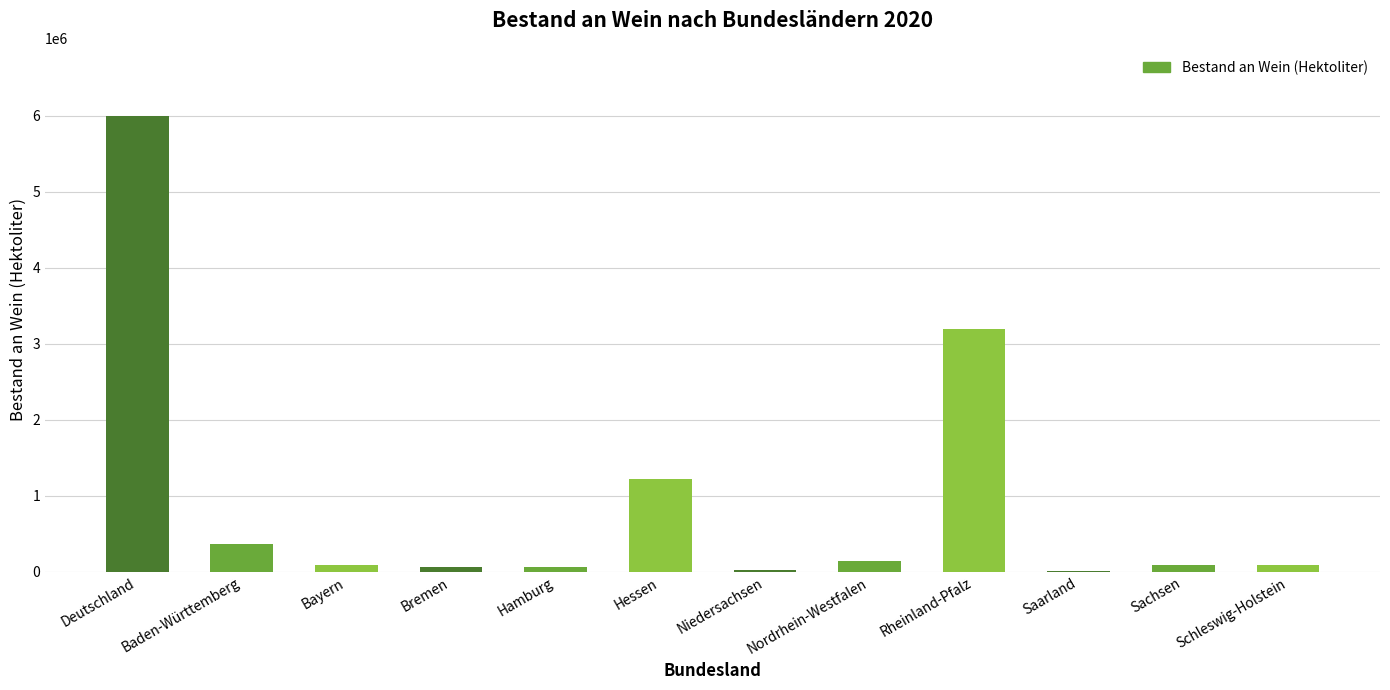

The value at Saarland is 6722. True or false?

True